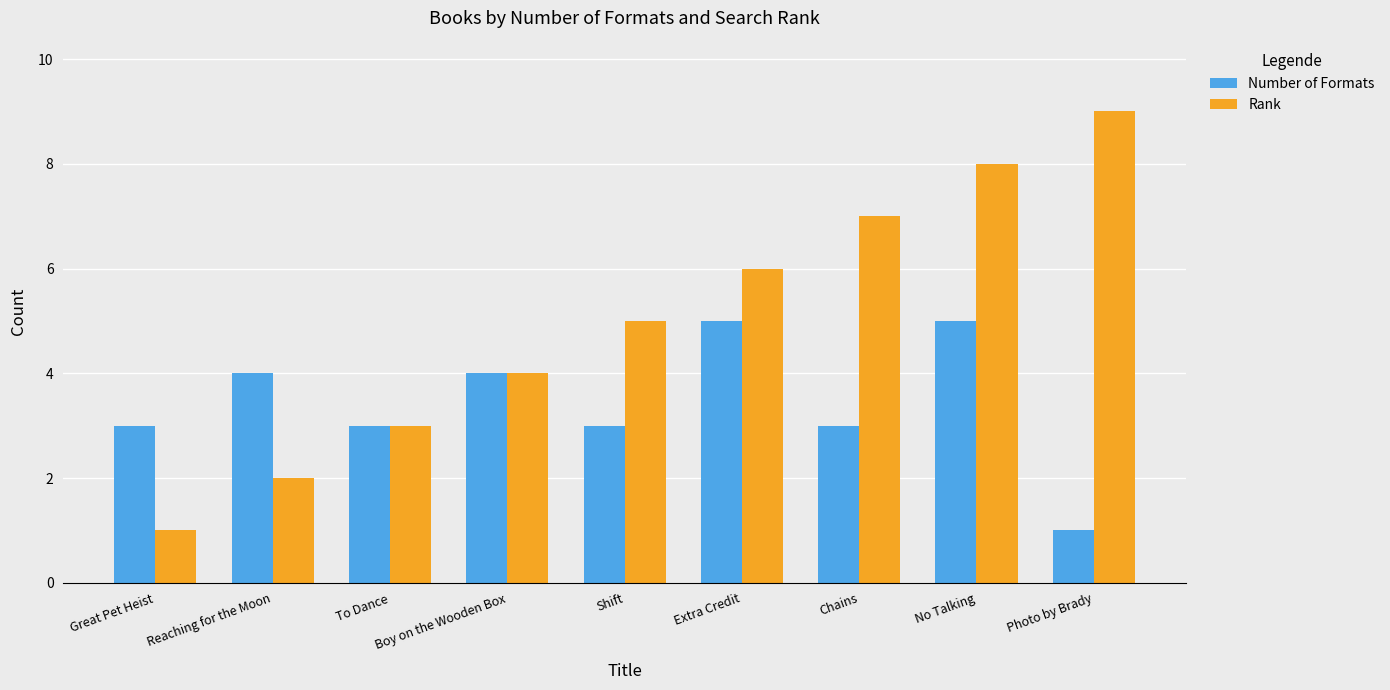

What is the approximate value of Rank at Extra Credit?

6